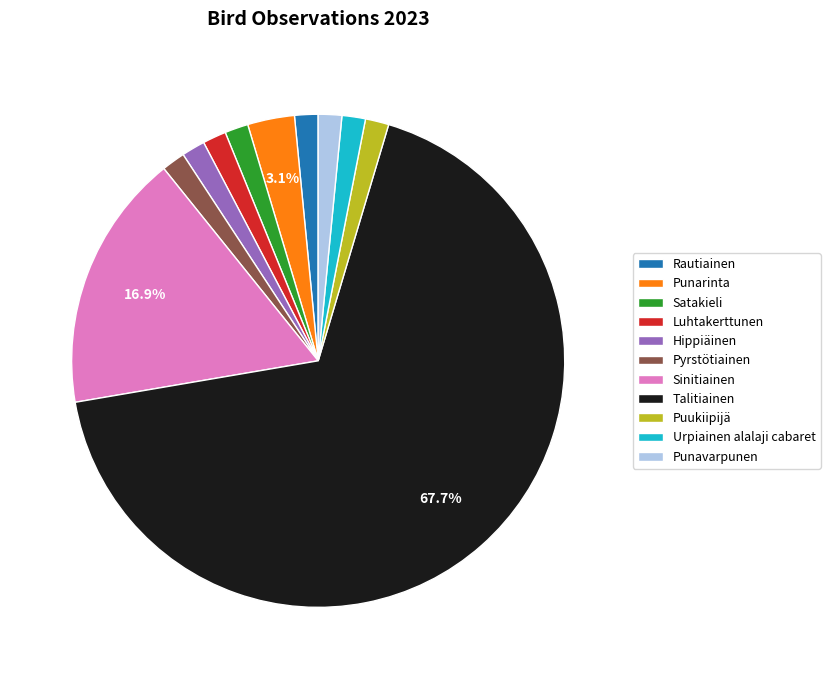

Combined, do Talitiainen and Satakieli account for over 50%?

Yes